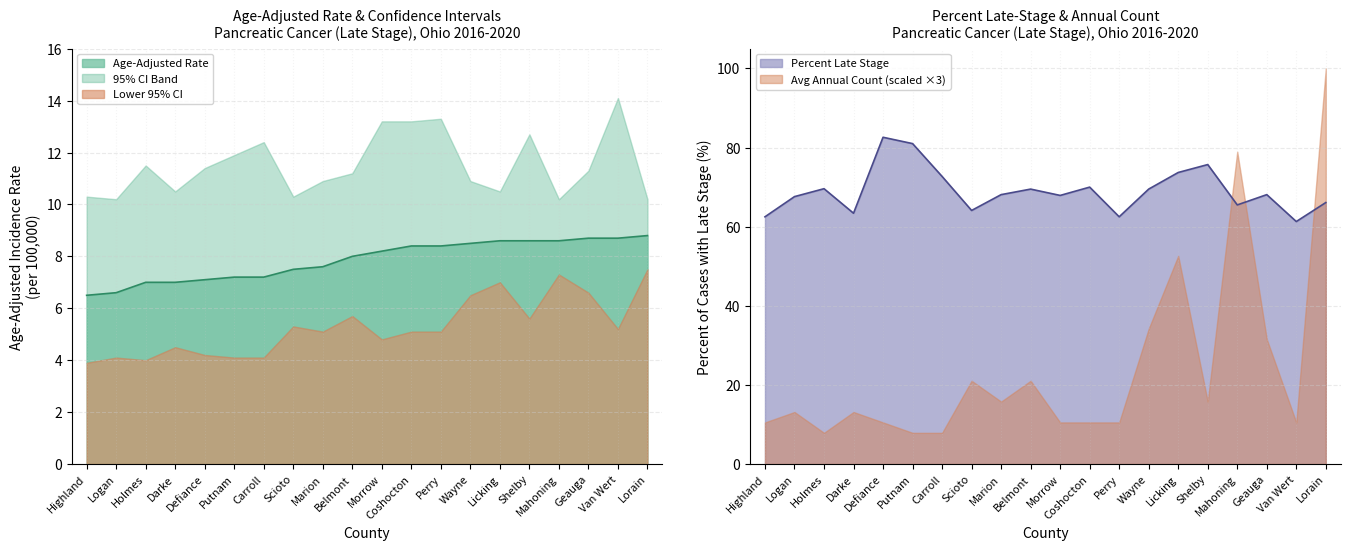

At how many categories does at least one series exceed 40?

20